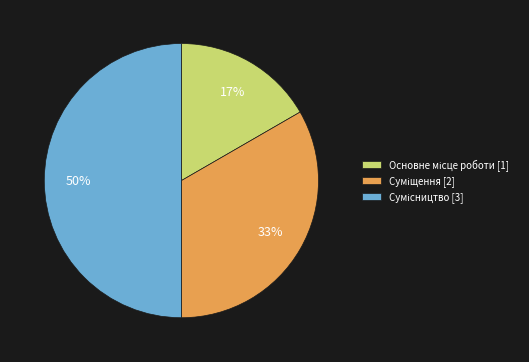

To the nearest percent, what is the average slice percentage?

33%